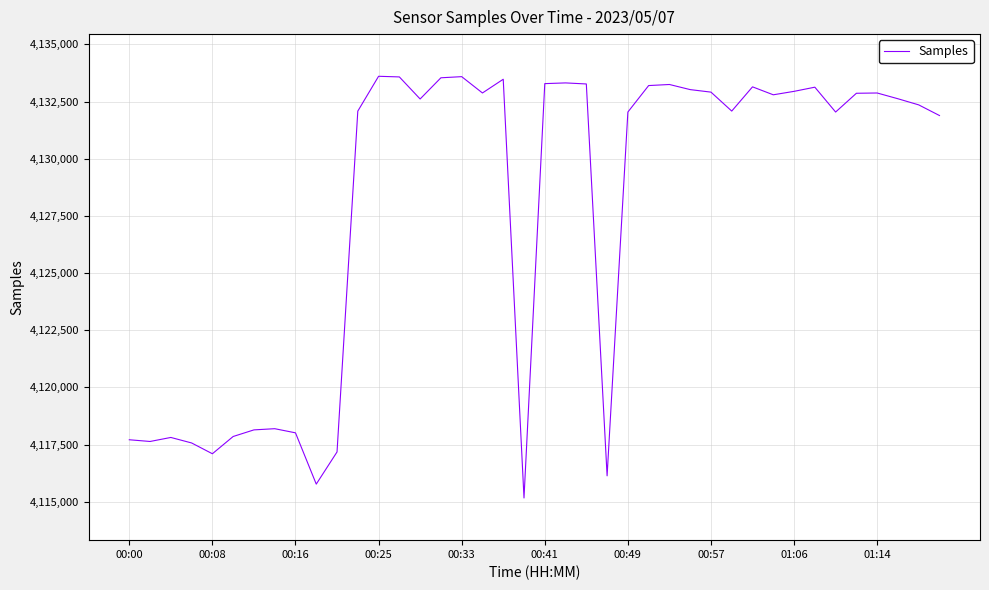

What is the difference between the maximum and minimum values?

18446